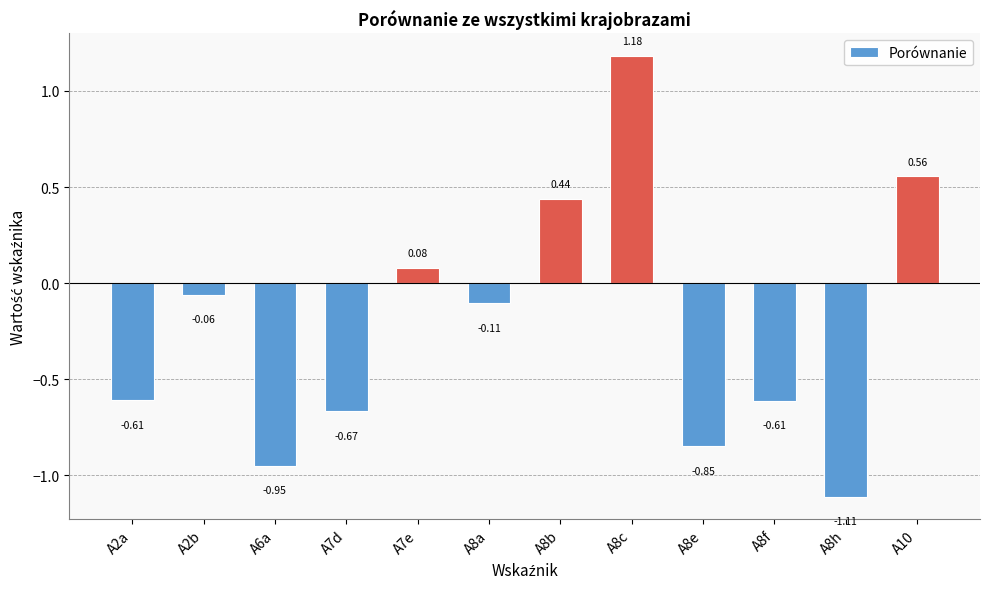

What is the sum of the values at A7d and A8b?

-0.2